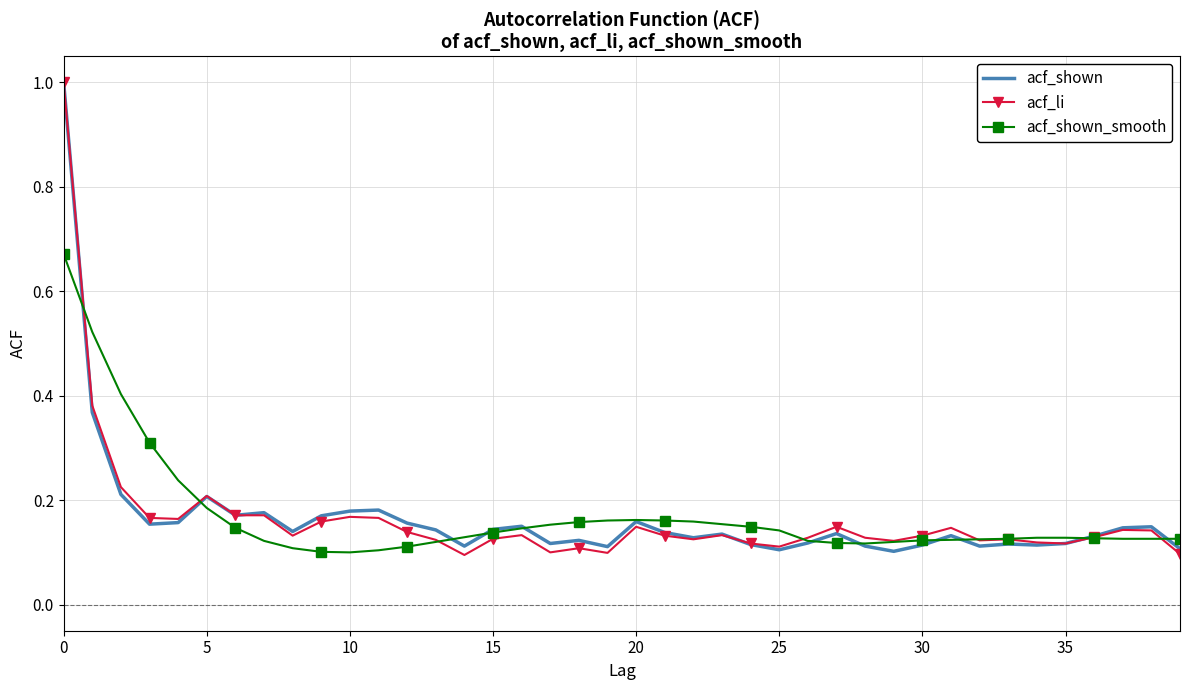

Which series has the widest spread of values?

acf_li